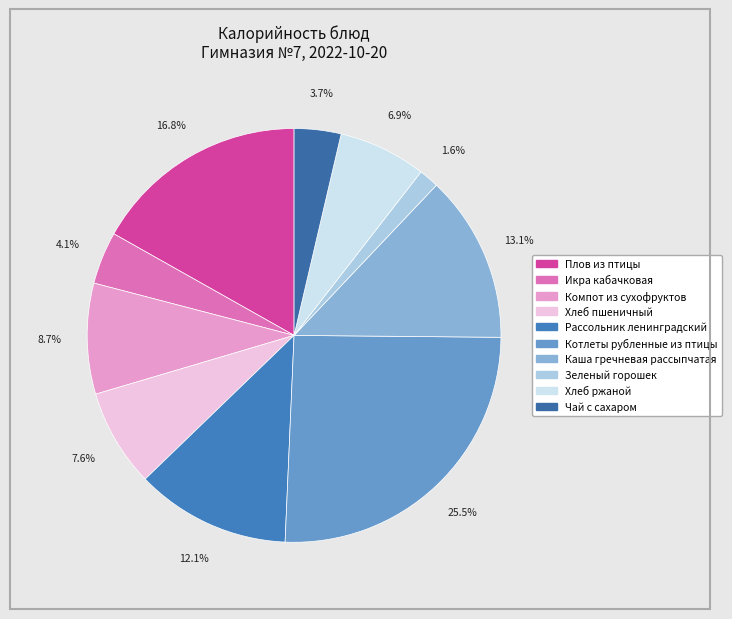

To the nearest percent, what is the combined percentage of Зеленый горошек and Рассольник ленинградский?

14%